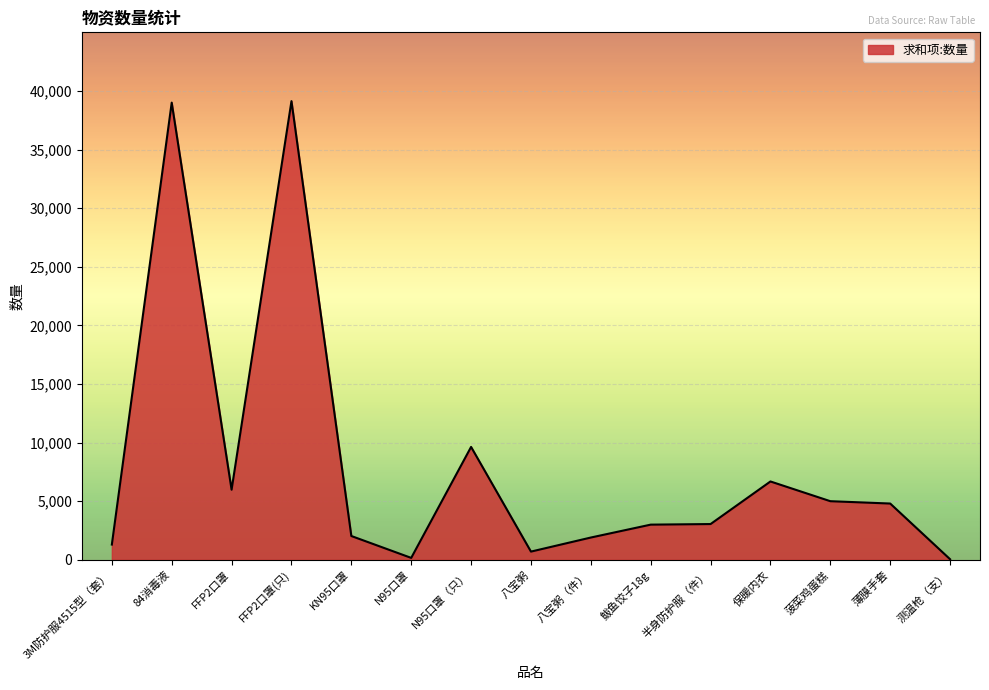

What is the minimum value shown in the chart?

50